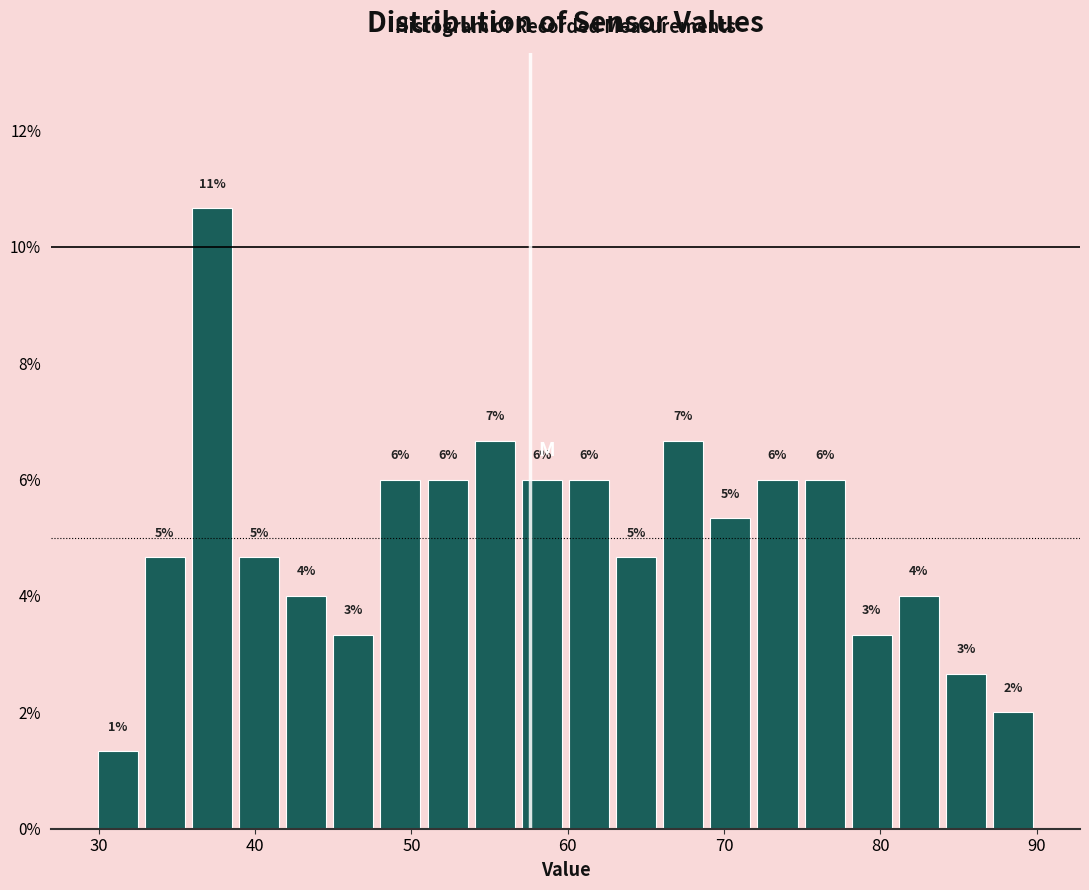

Around what value on the x-axis is the tallest bar? Give the approximate position of its centre, as read against the axis.

37